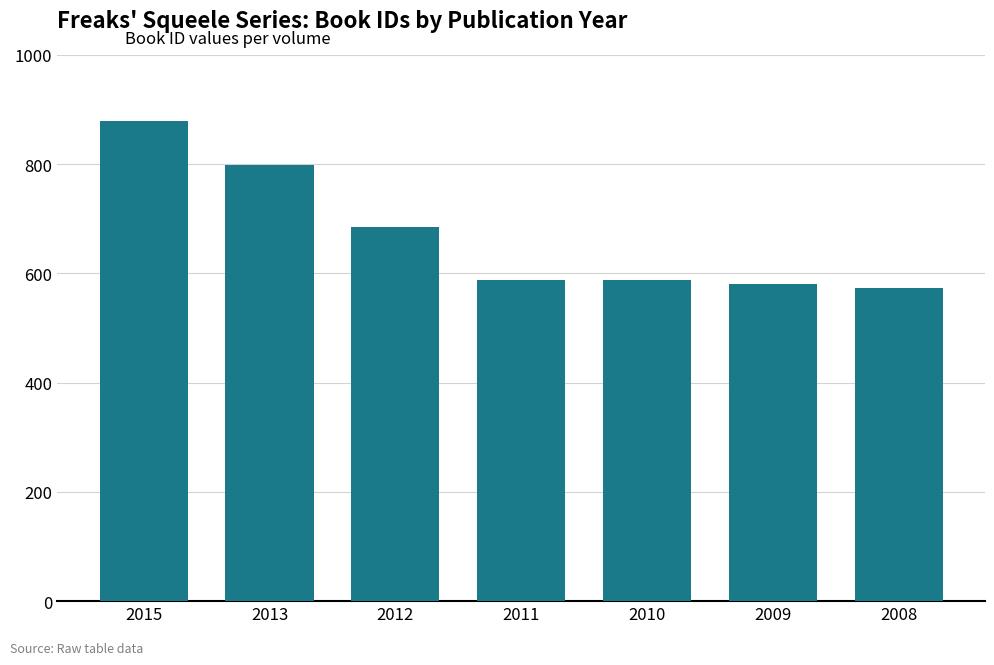

Is it true that the value at 2012 is 685?

True